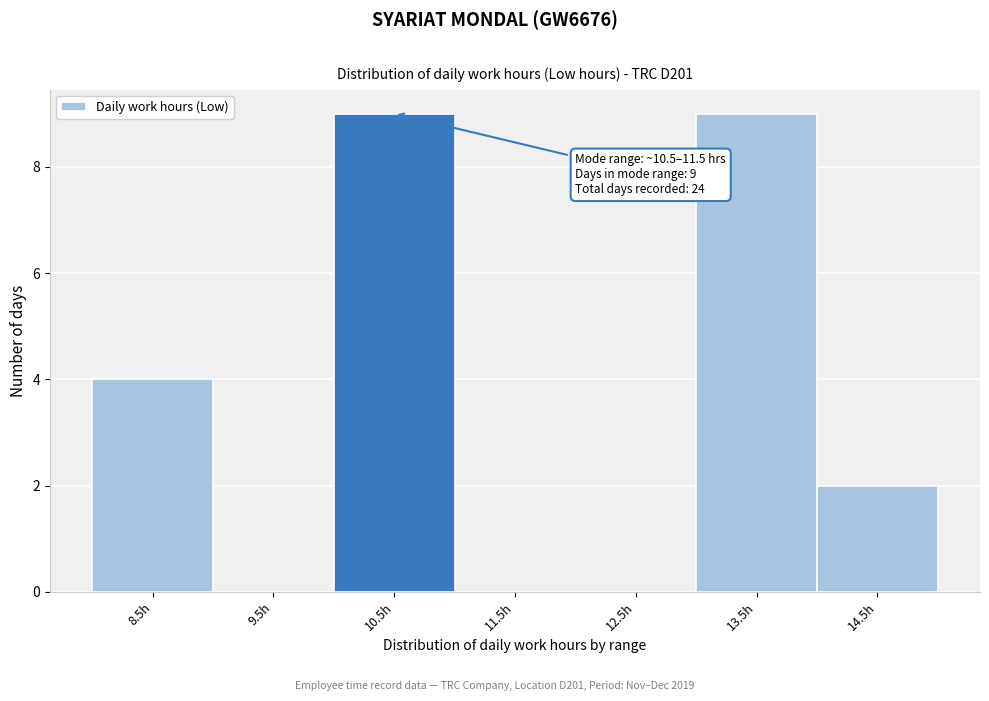

Reading left to right, extract all data points from this chart.

8.5h=4	9.5h=0	10.5h=9	11.5h=0	12.5h=0	13.5h=9	14.5h=2